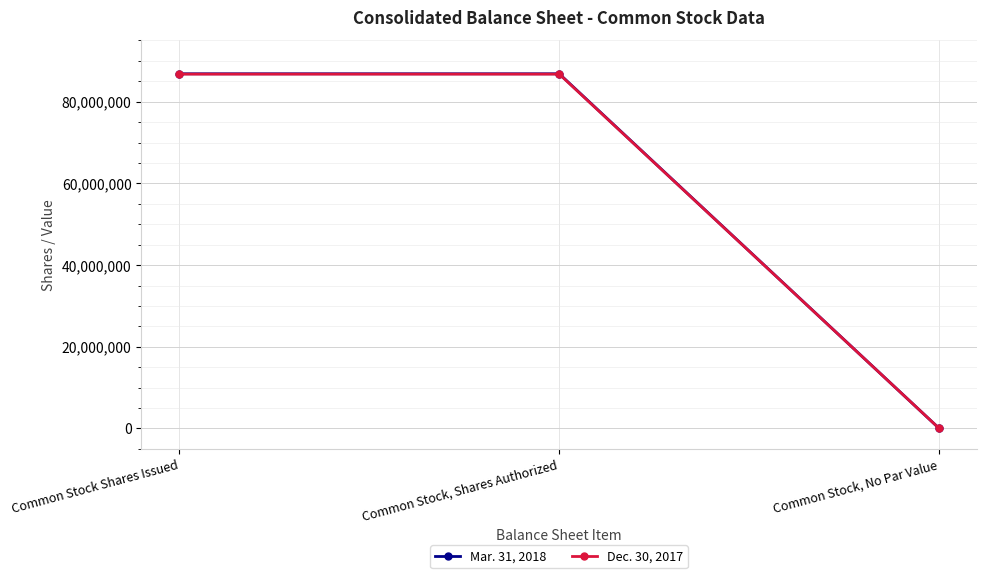

Reading left to right, transcribe all the data shown in this chart.

Mar. 31, 2018: 86840122	86840122	0
Dec. 30, 2017: 86757334	86757334	0